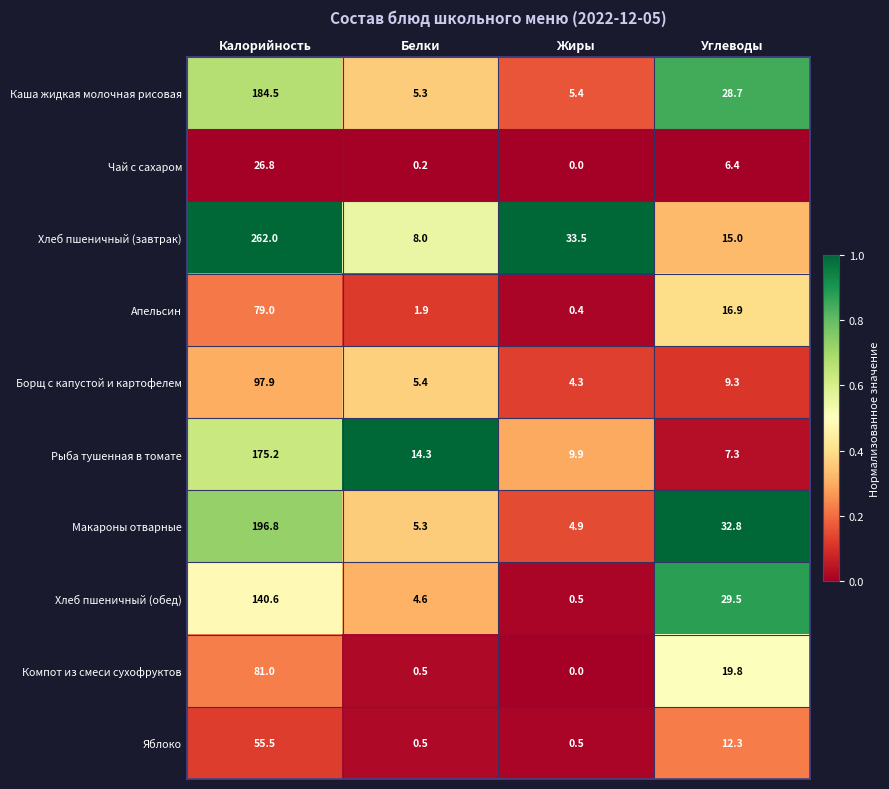

What is the sum of all Борщ с капустой и картофелем values?

116.9